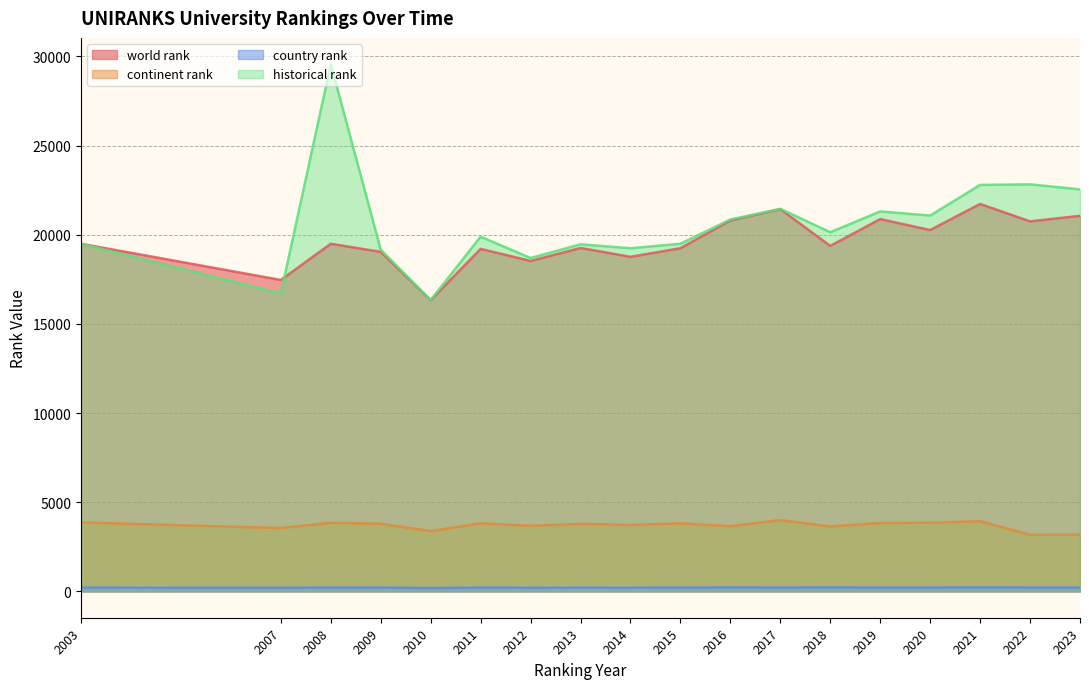

Does the chart have visible grid lines?

Yes